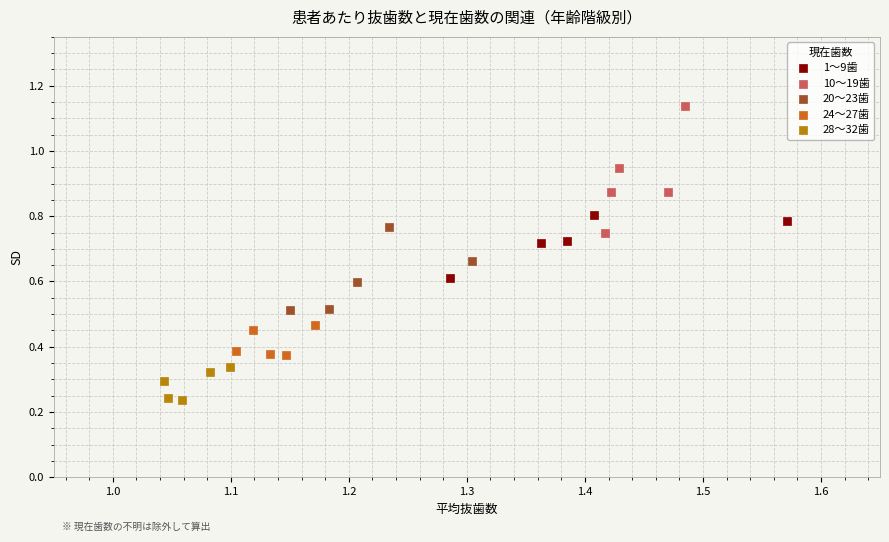

Which series contains the highest Y value?

10～19歯